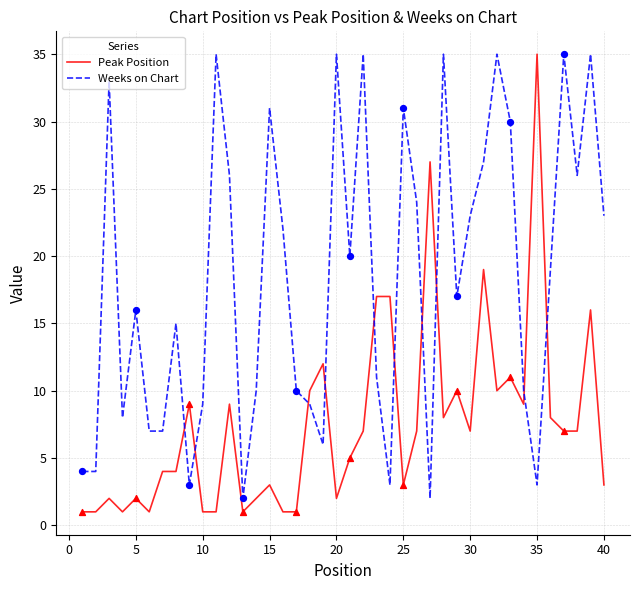

True or false: Weeks on Chart and Peak Position intersect in this chart.

True